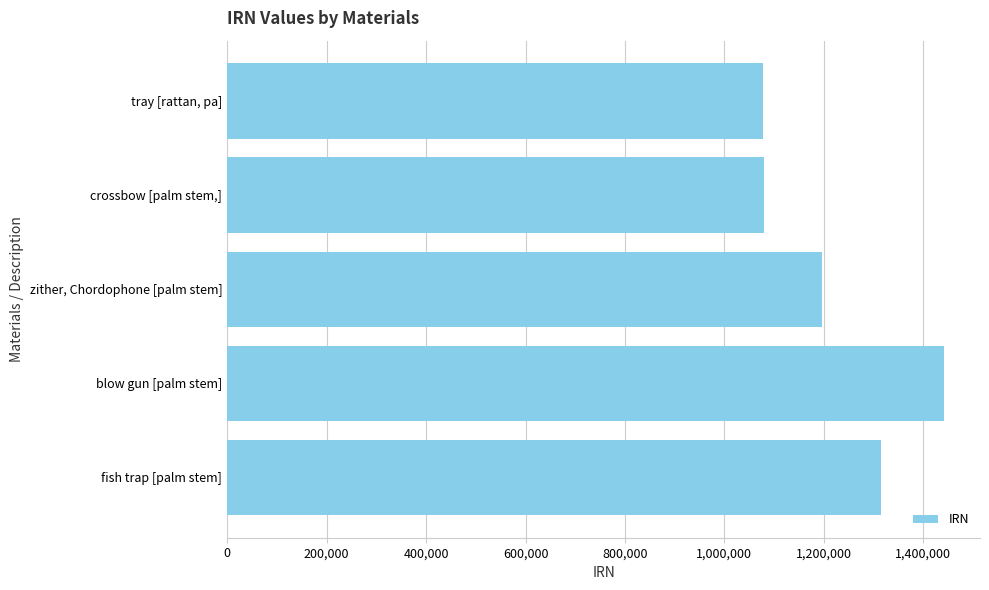

Are the bars grouped side by side (vs. stacked)?

No